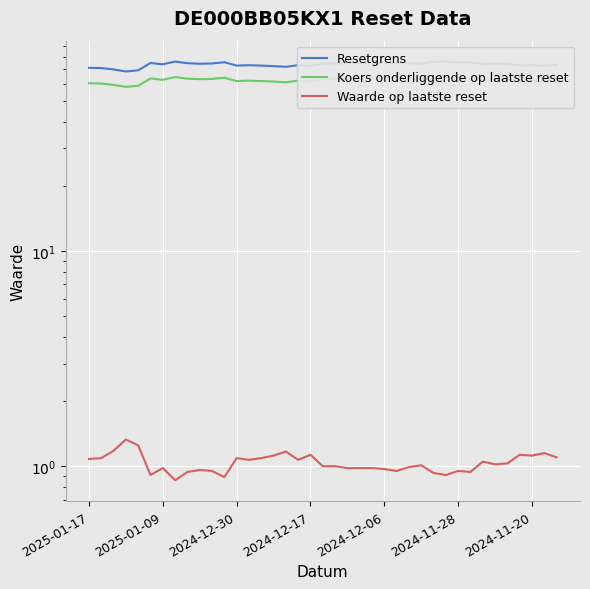

Where is Resetgrens nearest to the value 72?

16